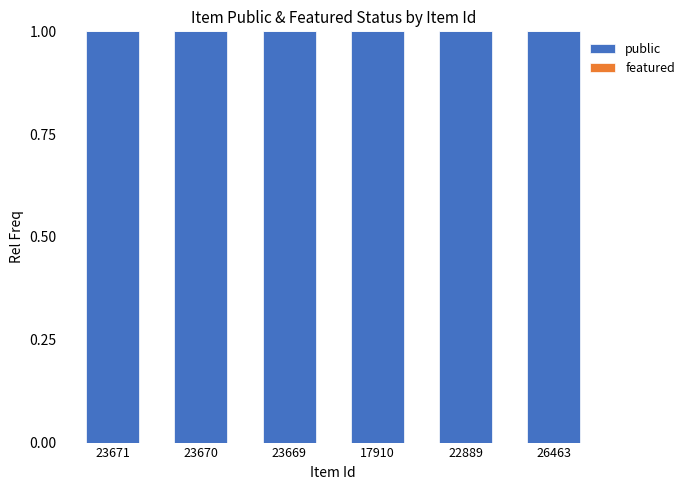

What is the maximum value for public?

1